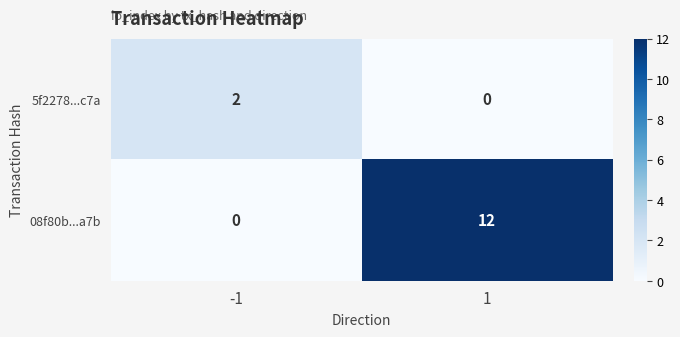

Reading left to right, extract all data points from this chart.

5f2278...c7a: 2	0
08f80b...a7b: 0	12